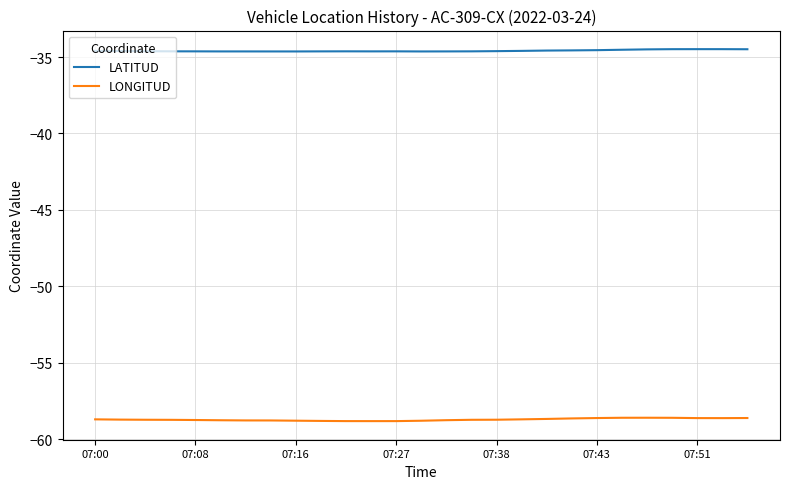

Rank the series by their maximum value, from lowest to highest.

LONGITUD, LATITUD